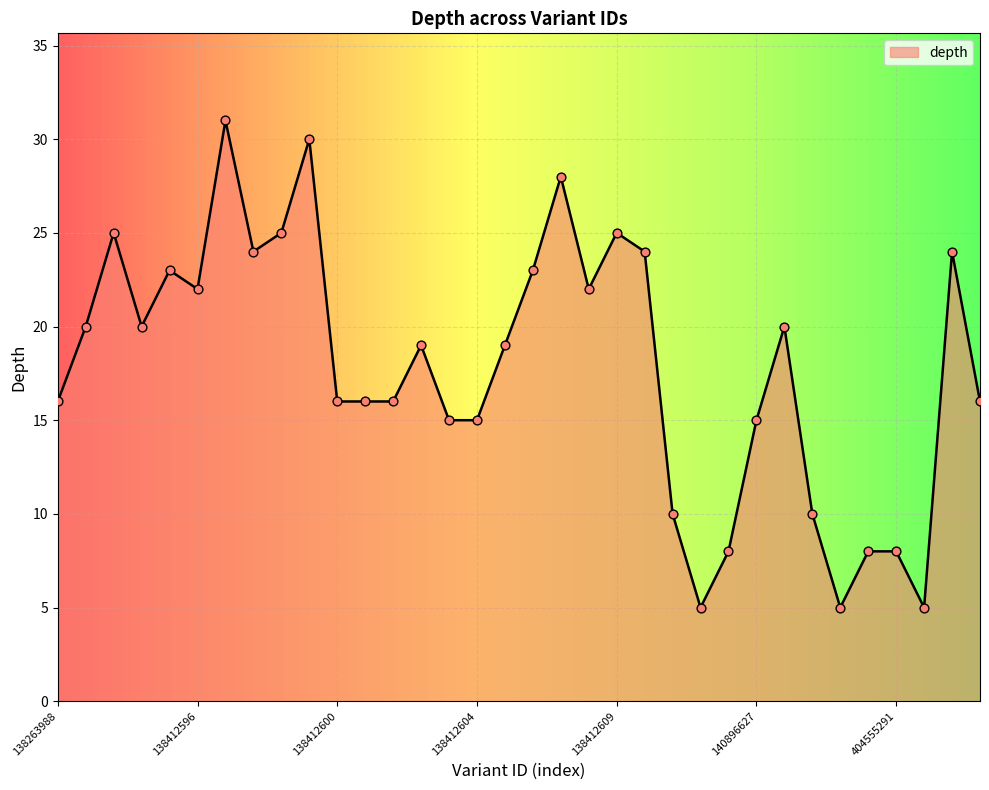

What is the difference between the maximum and minimum values?

26